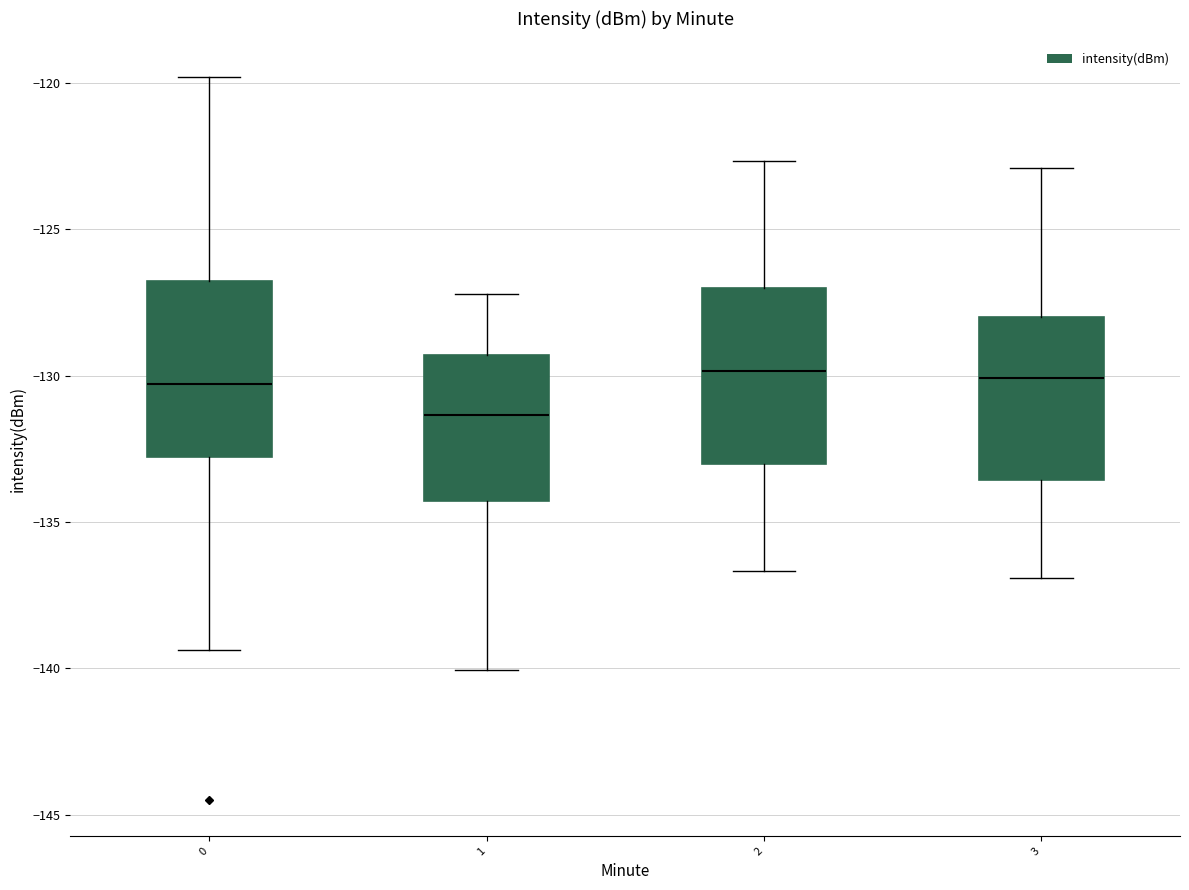

Reading left to right, read every box against the y-axis: the position of its median line, the range the box covers, and the ends of its whiskers. The values are not printed on the chart, so give them approximately, as read against the axis.

0: median -130.5, box -133.0 to -127.0, whiskers -139.5 to -120.0
1: median -131.5, box -134.5 to -129.5, whiskers -140.0 to -127.0
2: median -130.0, box -133.0 to -127.0, whiskers -136.5 to -122.5
3: median -130.0, box -133.5 to -128.0, whiskers -137.0 to -123.0